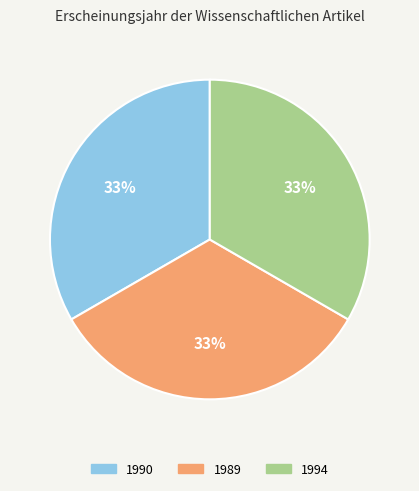

How many segments does this pie chart have?

3